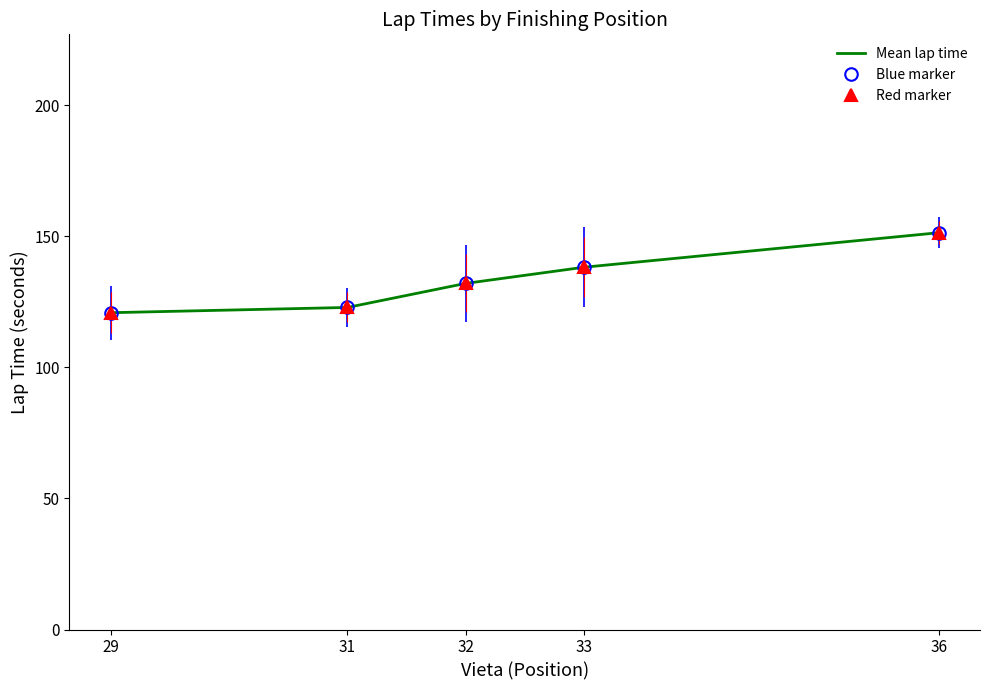

At 32, list the series in order from largest to smallest.

Mean lap time, Blue marker, Red marker